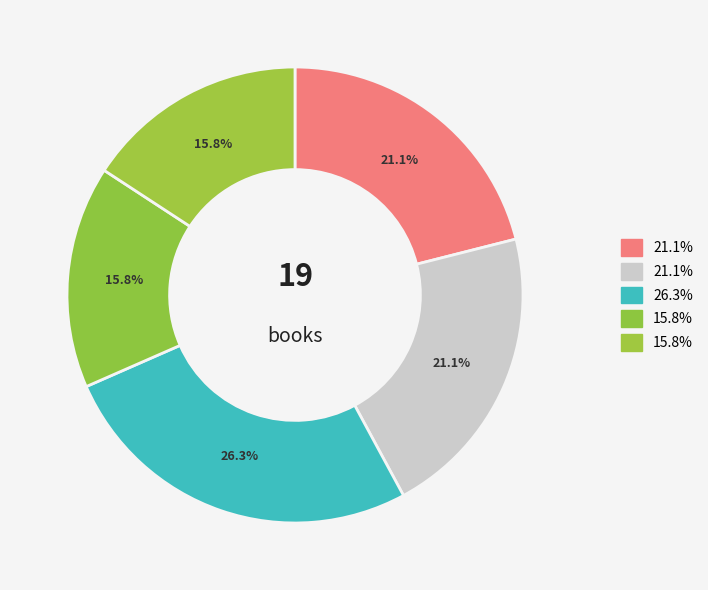

How many slices are in this pie chart?

5